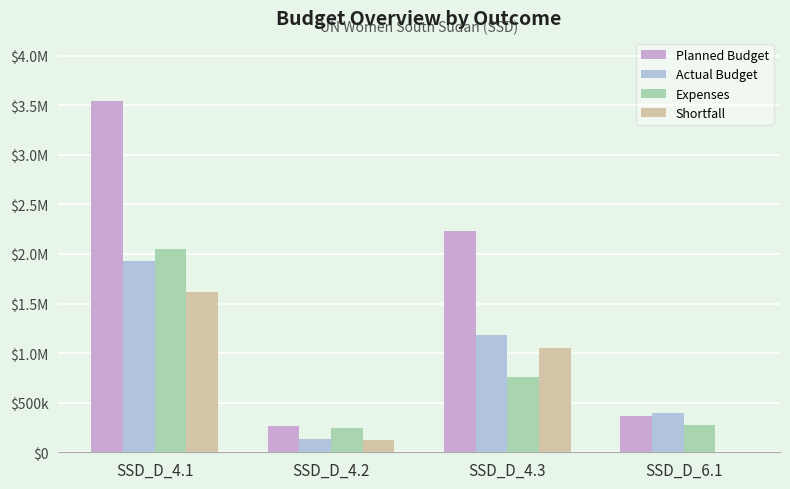

Are the bars horizontal?

No